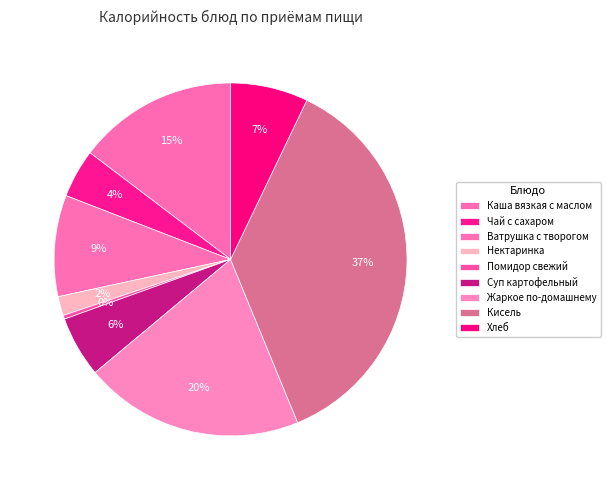

The Чай с сахаром slice represents 4% of the pie. True or false?

True